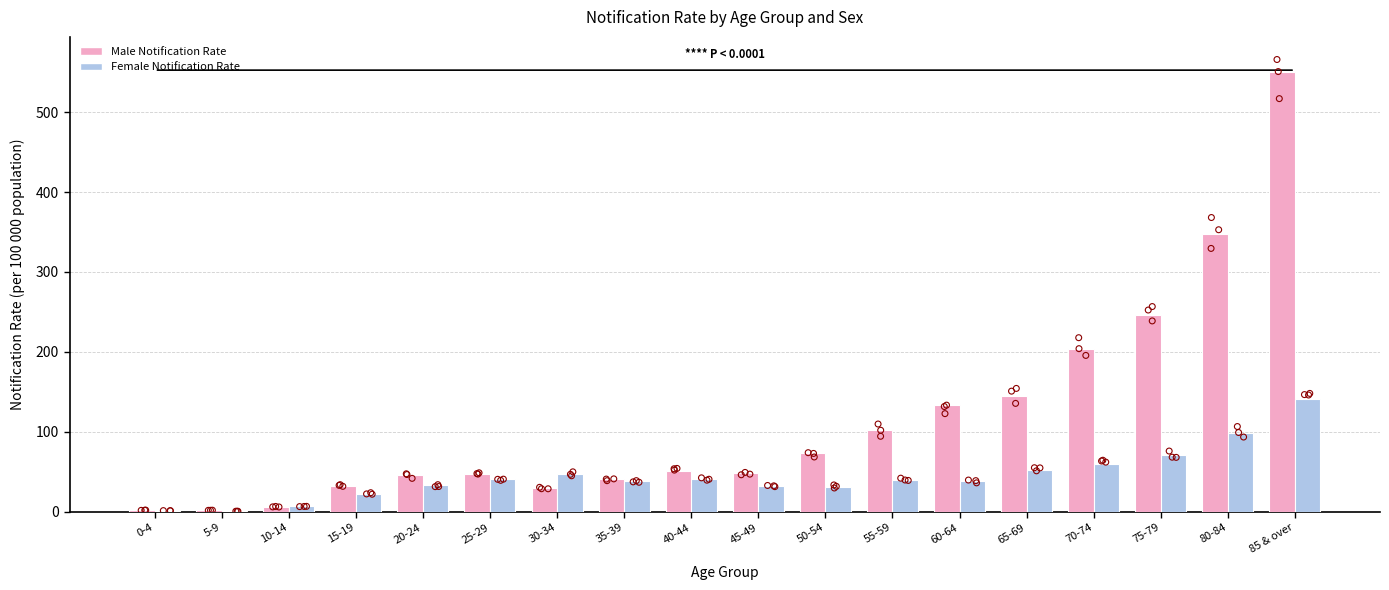

Which series has the largest total across all categories?

Male Notification Rate